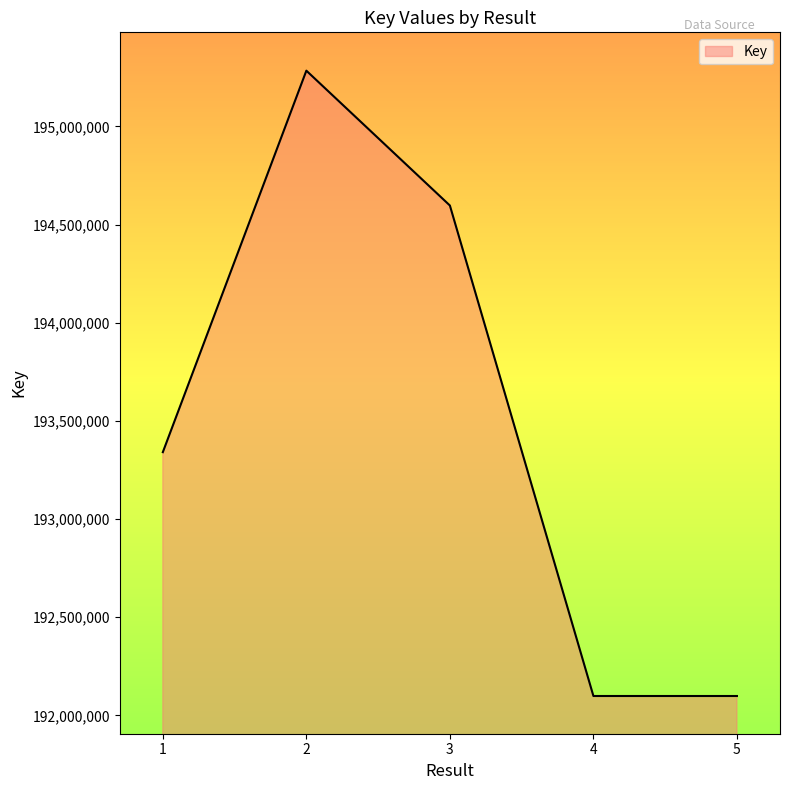

What is the smallest value displayed?

192098278